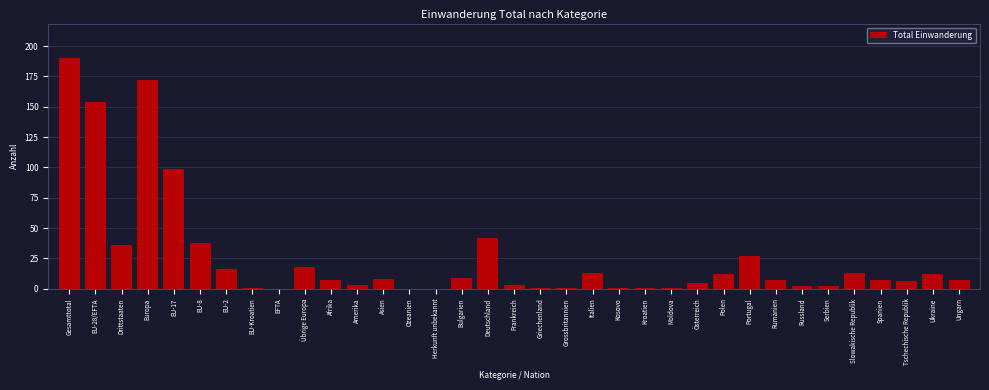

Which category has the highest value across all series?

Gesamttotal